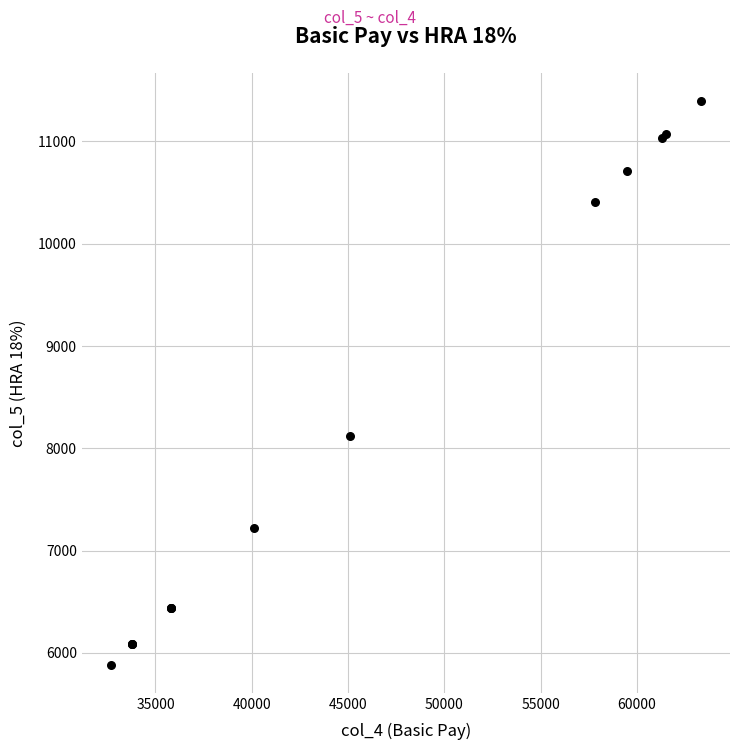

What Y value in the scatter plot is closest to 8640?

8118